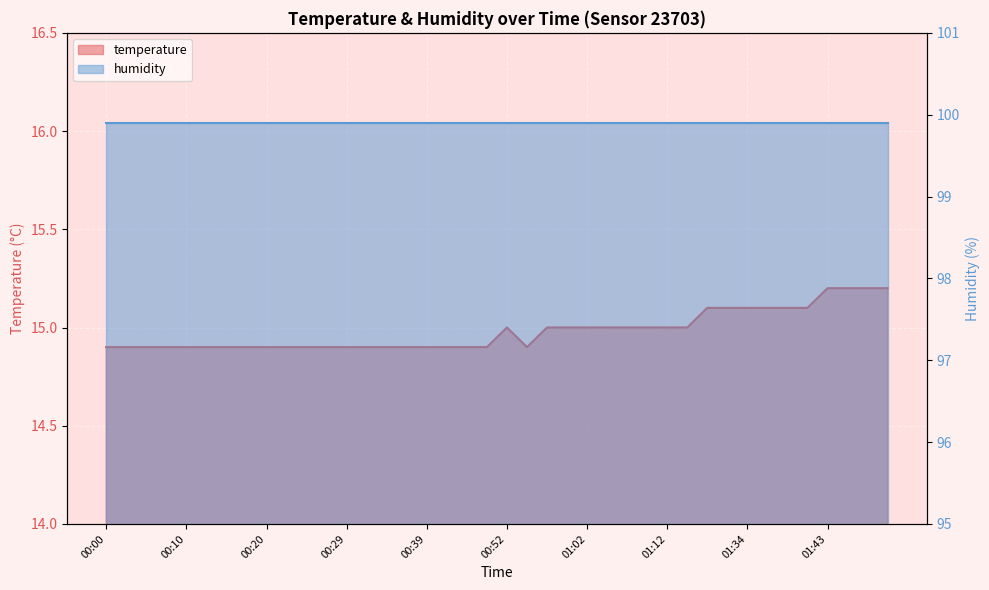

Approximately how many times larger is the value at 00:15 compared to 01:39?

1.0